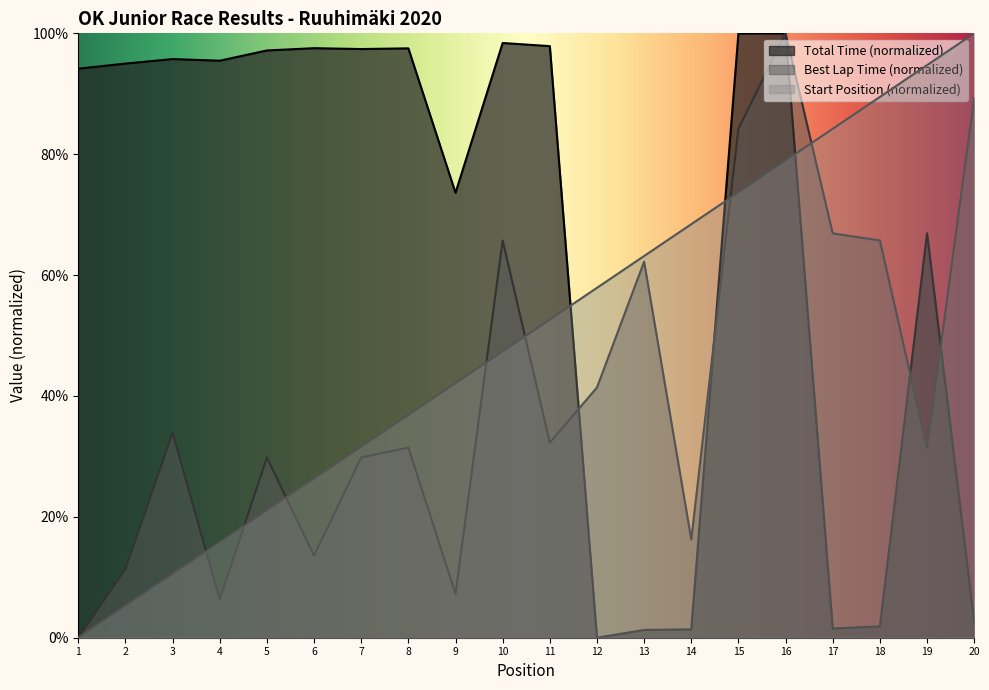

What is the greatest value displayed?

100.0